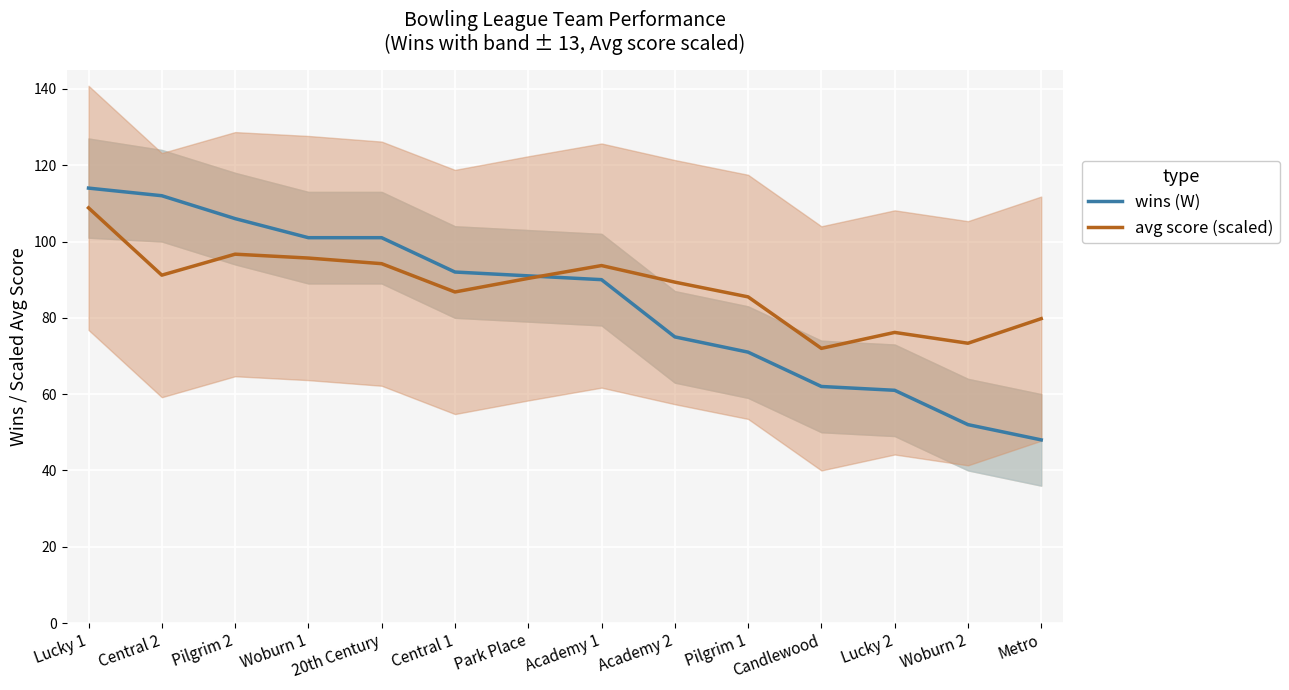

What are all the series names shown in the legend?

wins (W), avg score (scaled)